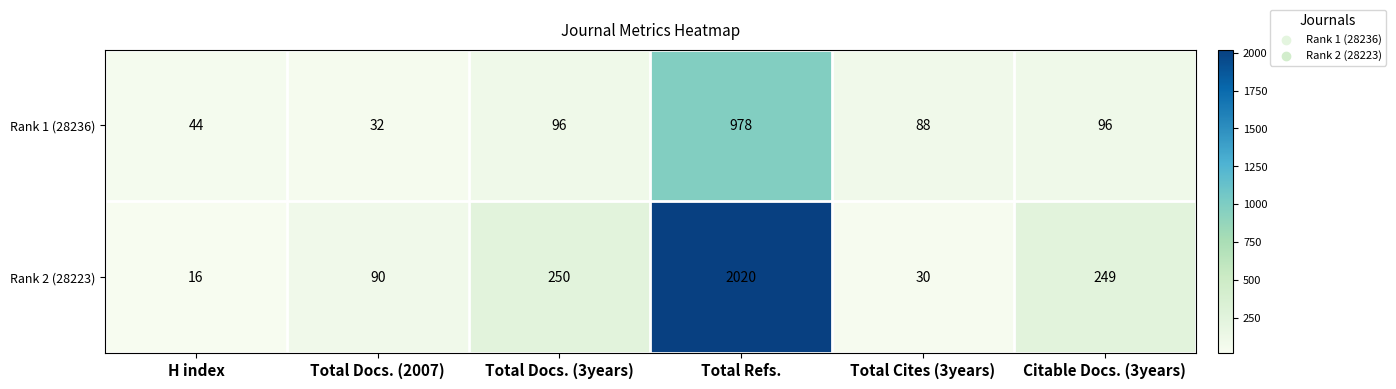

Which series has the widest spread of values?

Rank 2 (28223)